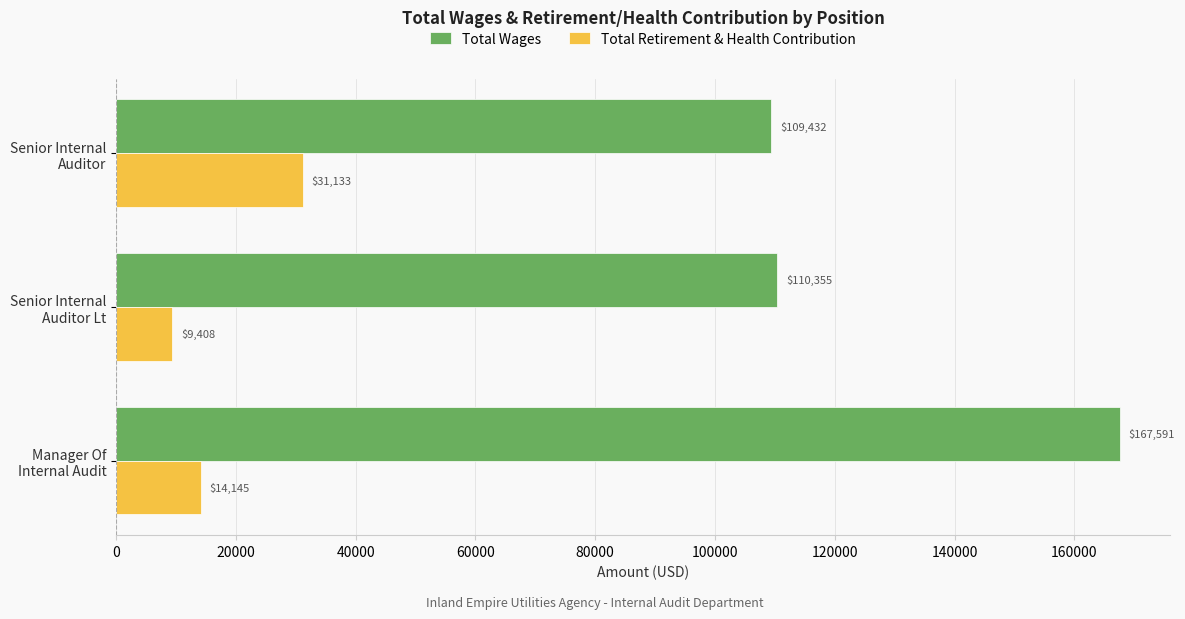

Which series has the largest range (max minus min)?

Total Wages